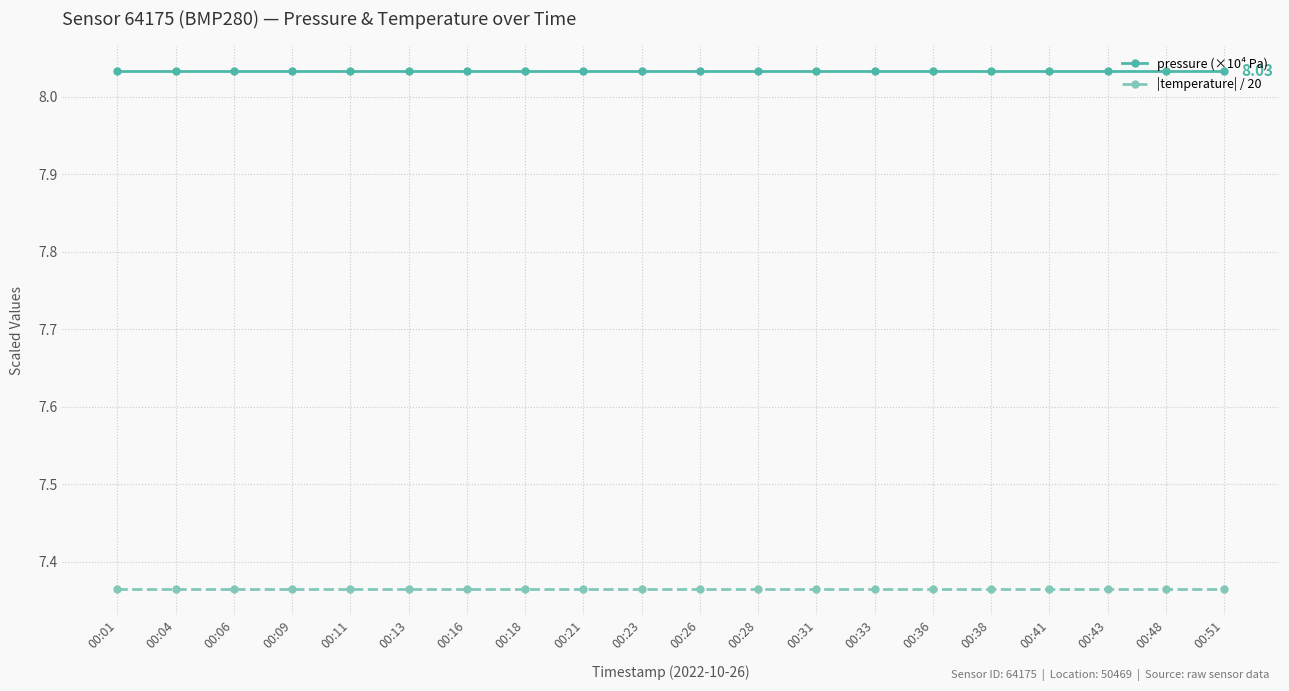

Which series has the largest total across all categories?

pressure (×10⁴ Pa)